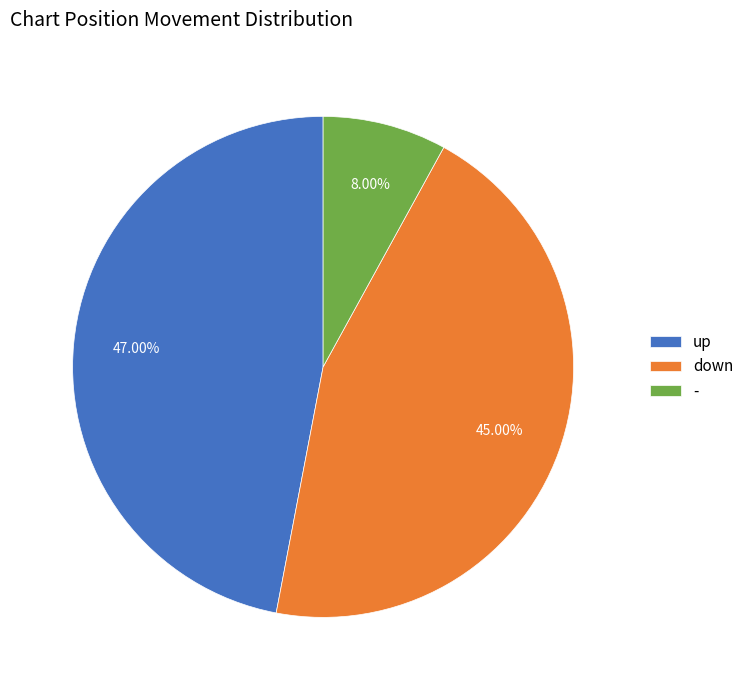

What is the smallest slice in the pie chart?

-